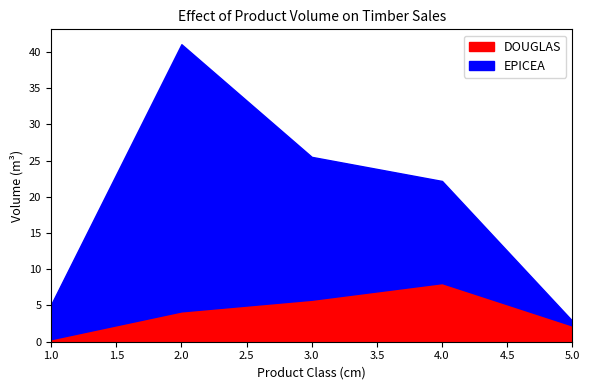

Reading left to right, list all the values displayed in this chart.

DOUGLAS: 1=0.4	2=4.2	3=5.8	4=8.1	5=2.2
EPICEA: 1=4.8	2=36.9	3=19.7	4=14.1	5=0.6